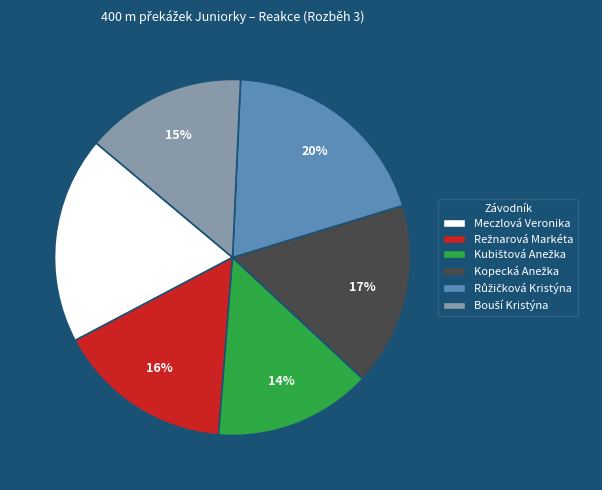

Count the number of slices in the pie.

6